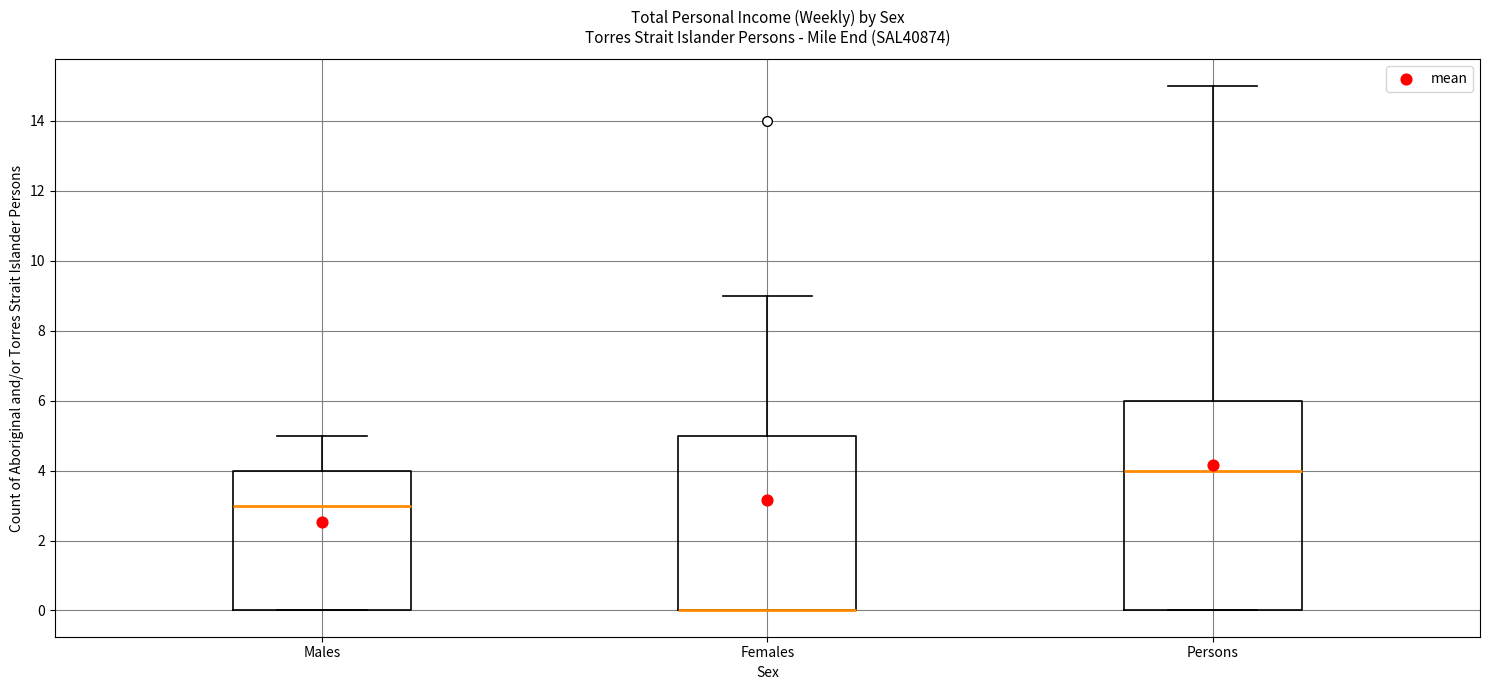

Reading left to right, read every box against the y-axis: the position of its median line, the range the box covers, and the ends of its whiskers. The values are not printed on the chart, so give them approximately, as read against the axis.

Males: median 3, box 0 to 4, whiskers 0 to 5
Females: median 0 (drawn on the box's lower edge), box 0 to 5, whiskers 0 to 9
Persons: median 4, box 0 to 6, whiskers 0 to 15